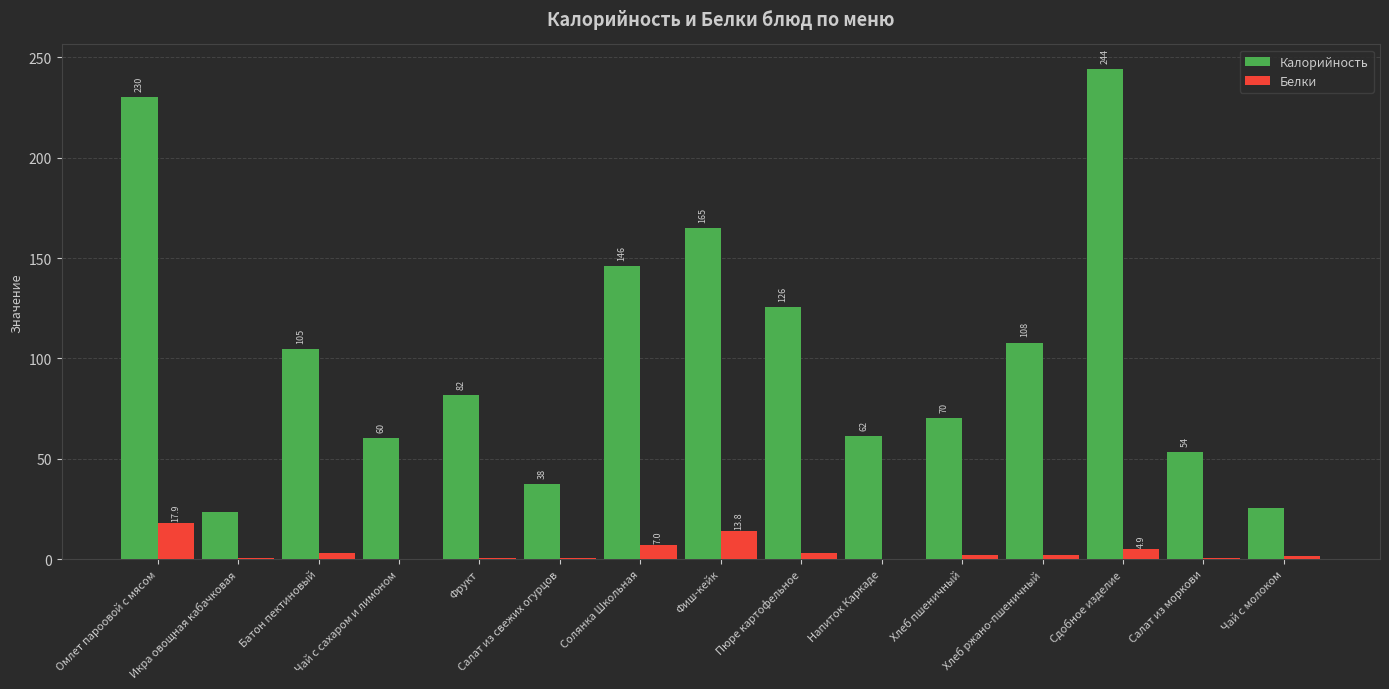

Which series has the widest spread of values?

Калорийность